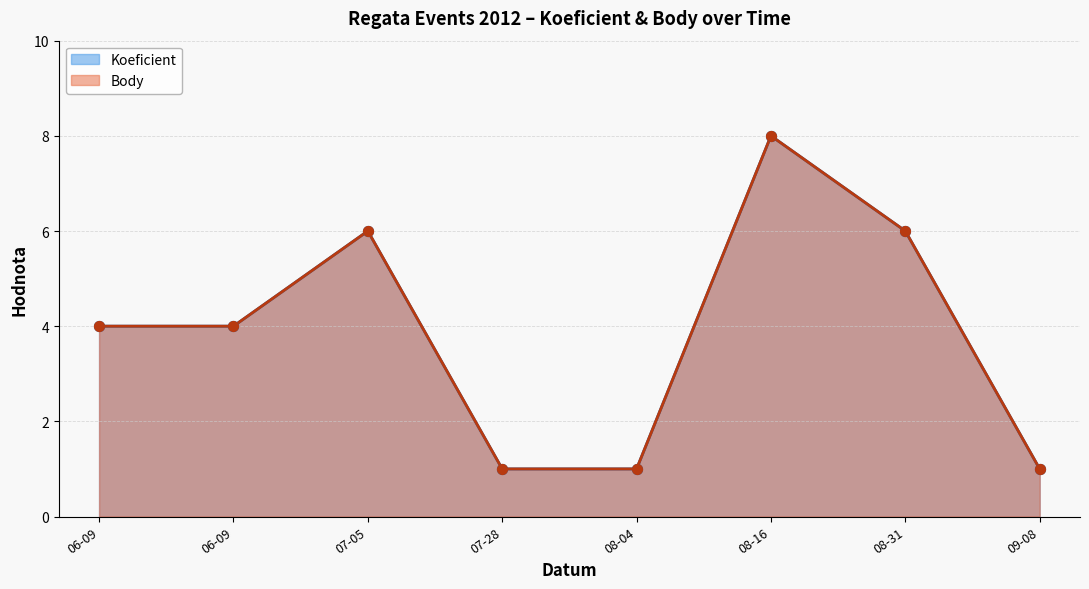

Which series reaches the maximum Y coordinate?

Koeficient (line)